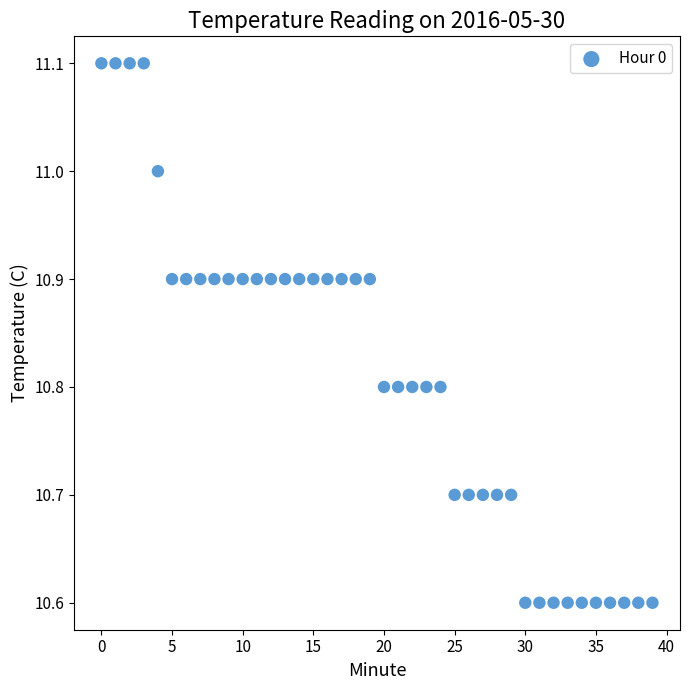

What is the range of Y values (max minus min)?

0.5